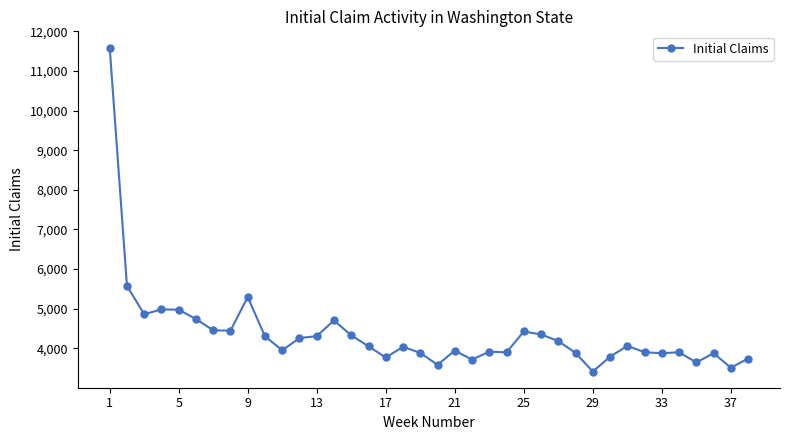

True or false: there are more than 2 points higher than both neighbors.

True